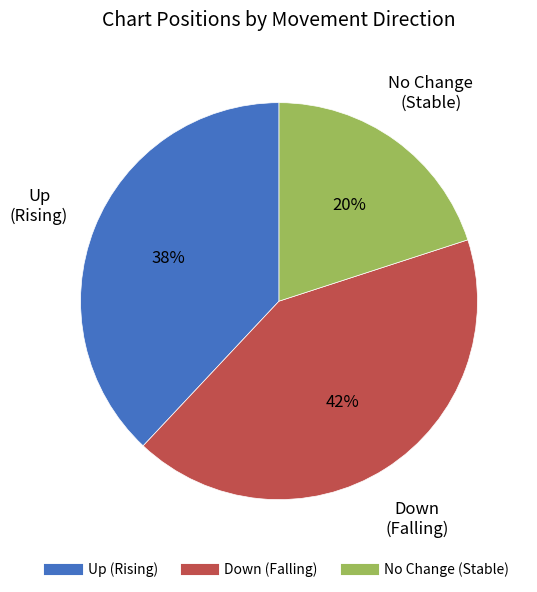

To the nearest percent, what is the difference between the largest and smallest slice percentages?

22%